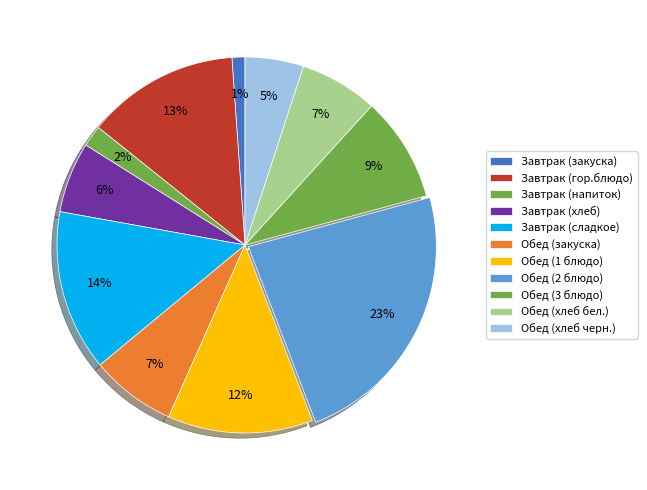

What is the smallest slice in the pie chart?

Завтрак (закуска)